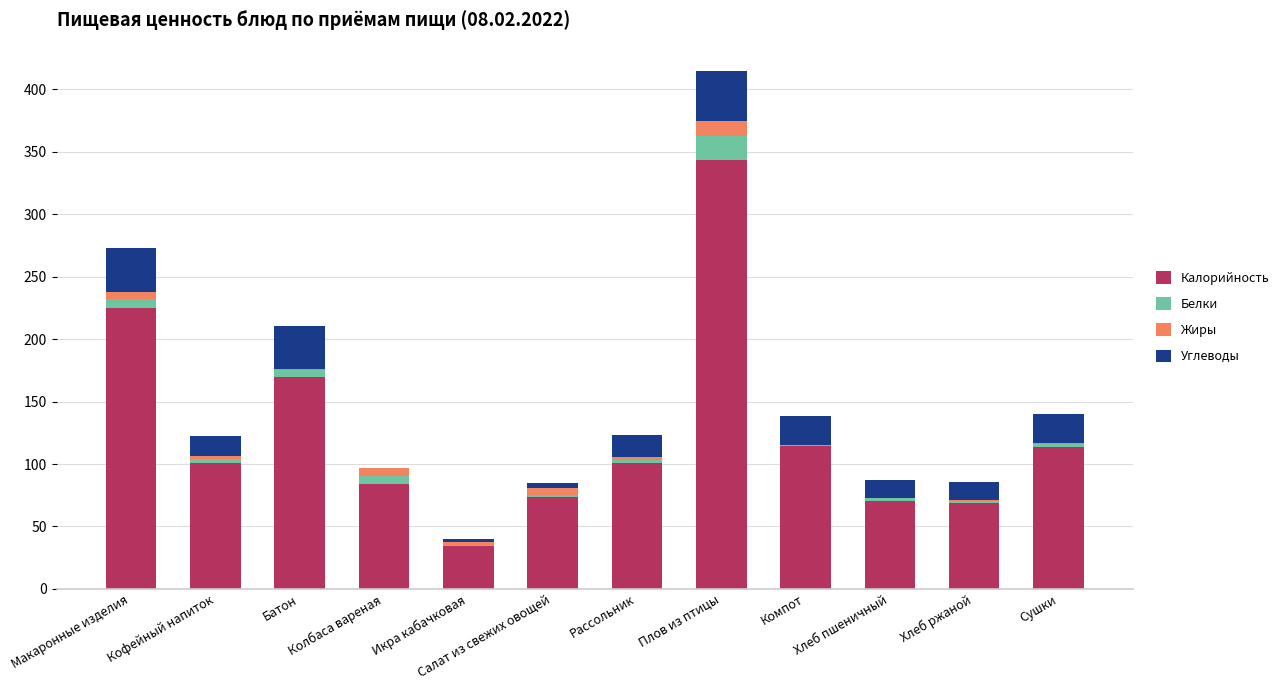

The value of Калорийность at Компот is 71.9. True or false?

False